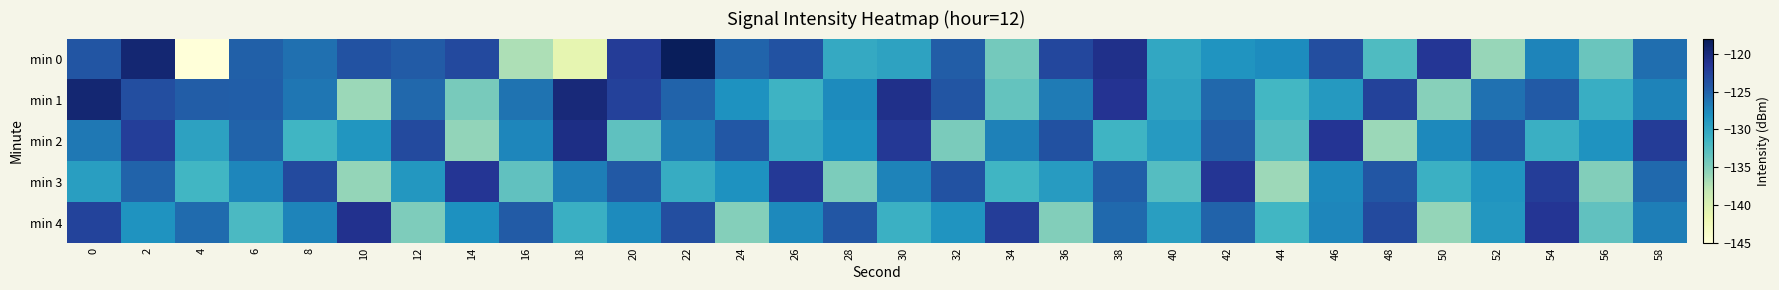

Reading left to right, what are all the values shown in this chart?

min 0: 0=-124.1	2=-119.6	4=-145.3	6=-124.9	8=-126.0	10=-123.8	12=-124.6	14=-123.1	16=-137.0	18=-141.0	20=-122.1	22=-118.3	24=-125.2	26=-123.8	28=-130.4	30=-129.7	32=-124.7	34=-134.3	36=-123.0	38=-120.9	40=-130.2	42=-128.5	44=-127.9	46=-123.6	48=-132.3	50=-121.6	52=-136.0	54=-127.3	56=-133.7	58=-125.8
min 1: 0=-119.5	2=-123.6	4=-124.7	6=-124.8	8=-126.3	10=-136.2	12=-125.4	14=-134.5	16=-126.2	18=-119.9	20=-122.5	22=-125.1	24=-128.3	26=-131.2	28=-127.8	30=-120.9	32=-124.1	34=-133.5	36=-126.7	38=-121.3	40=-129.8	42=-125.4	44=-131.7	46=-128.9	48=-122.6	50=-135.2	52=-126.1	54=-124.5	56=-130.8	58=-127.2
min 2: 0=-126.5	2=-122.3	4=-129.7	6=-125.1	8=-131.4	10=-128.6	12=-123.2	14=-135.8	16=-127.4	18=-120.6	20=-133.1	22=-126.8	24=-124.3	26=-130.5	28=-128.2	30=-121.7	32=-134.6	34=-127.1	36=-123.8	38=-131.3	40=-129.0	42=-124.7	44=-132.5	46=-121.4	48=-136.2	50=-127.6	52=-124.1	54=-130.9	56=-128.4	58=-122.1
min 3: 0=-129.3	2=-125.1	4=-131.6	6=-127.4	8=-123.2	10=-135.9	12=-128.7	14=-121.5	16=-133.2	18=-126.9	20=-124.4	22=-130.6	24=-128.3	26=-121.8	28=-134.7	30=-127.2	32=-123.9	34=-131.4	36=-129.1	38=-124.8	40=-132.6	42=-121.5	44=-136.3	46=-127.7	48=-124.2	50=-131.0	52=-128.5	54=-122.2	56=-135.0	58=-125.5
min 4: 0=-122.7	2=-128.4	4=-125.6	6=-132.1	8=-127.3	10=-121.1	12=-134.8	14=-128.2	16=-124.6	18=-130.9	20=-127.8	22=-123.5	24=-135.1	26=-127.7	28=-124.2	30=-131.0	32=-128.5	34=-122.2	36=-135.0	38=-125.5	40=-129.3	42=-125.1	44=-131.6	46=-127.4	48=-123.2	50=-135.9	52=-128.7	54=-121.5	56=-133.2	58=-126.9